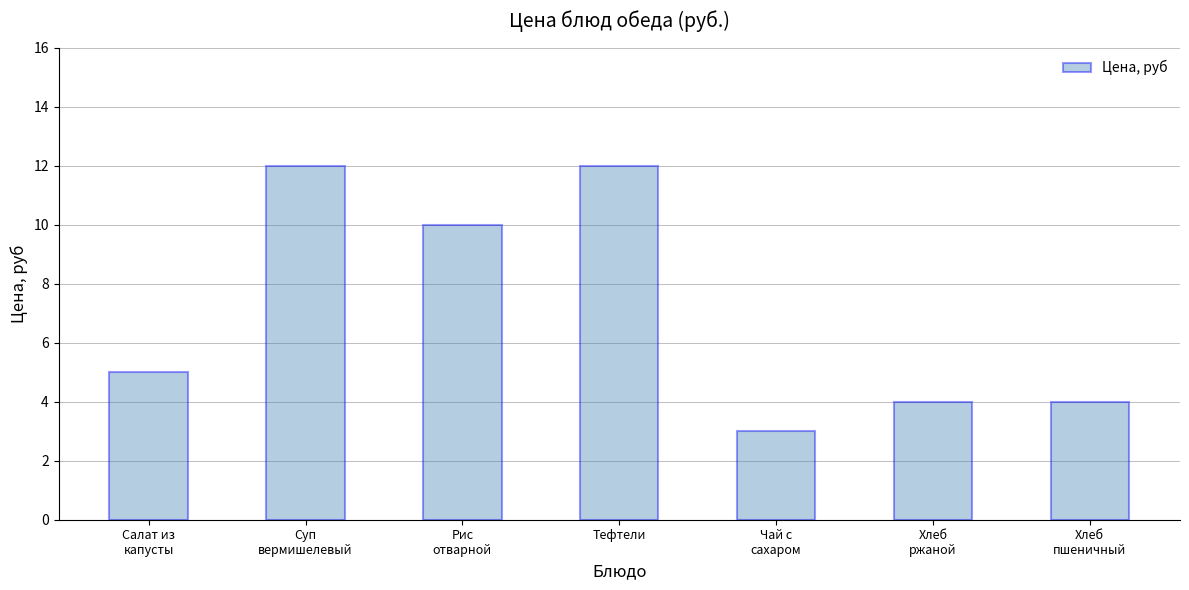

What is the greatest value displayed?

12